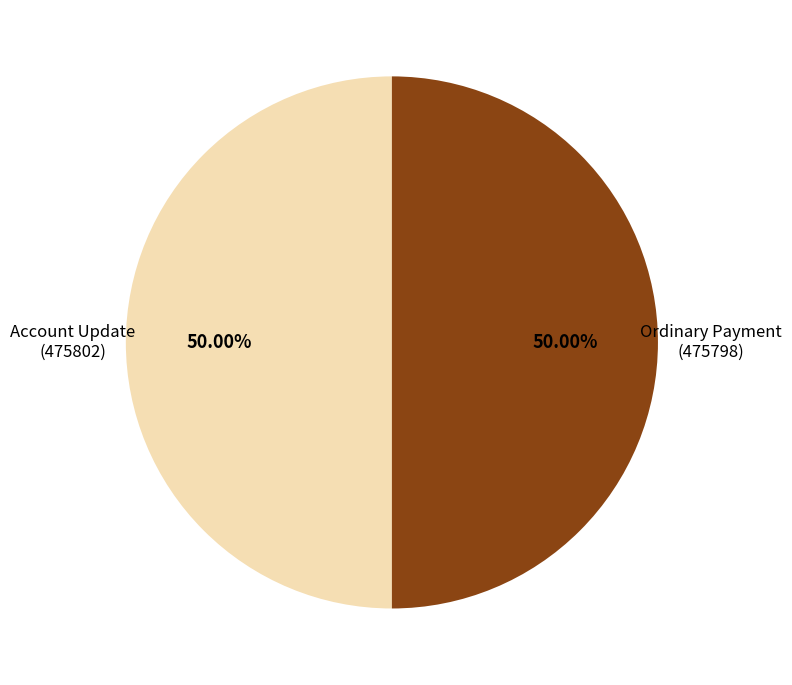

Combined, do Ordinary Payment (475798) and Account Update (475802) account for over 50%?

Yes